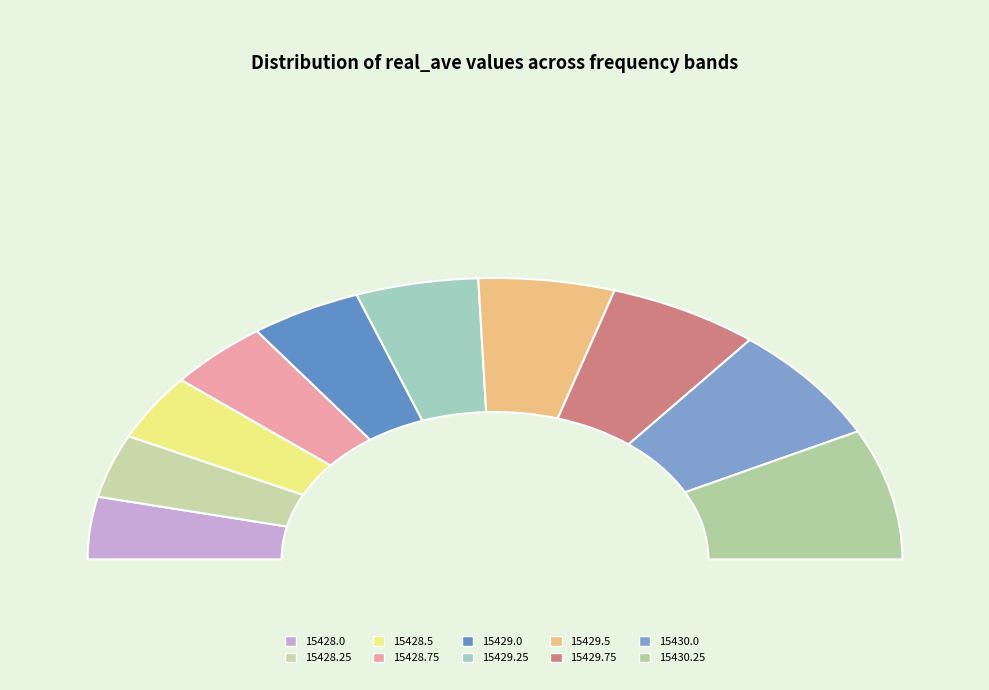

Which category has the smallest portion of the pie?

15428.0